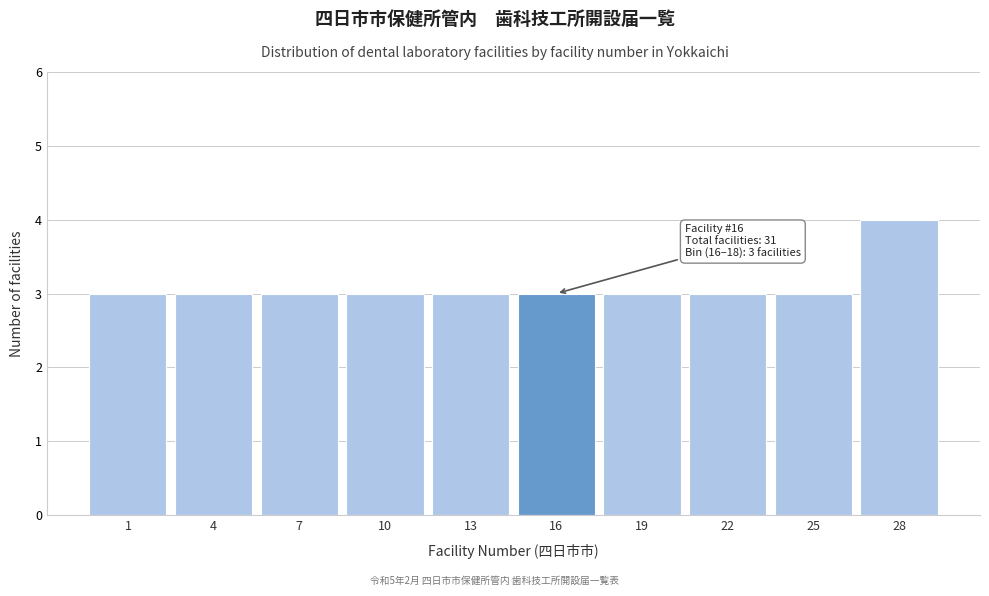

Reading left to right, transcribe all the data shown in this chart.

1=3	4=3	7=3	10=3	13=3	16=3	19=3	22=3	25=3	28=4